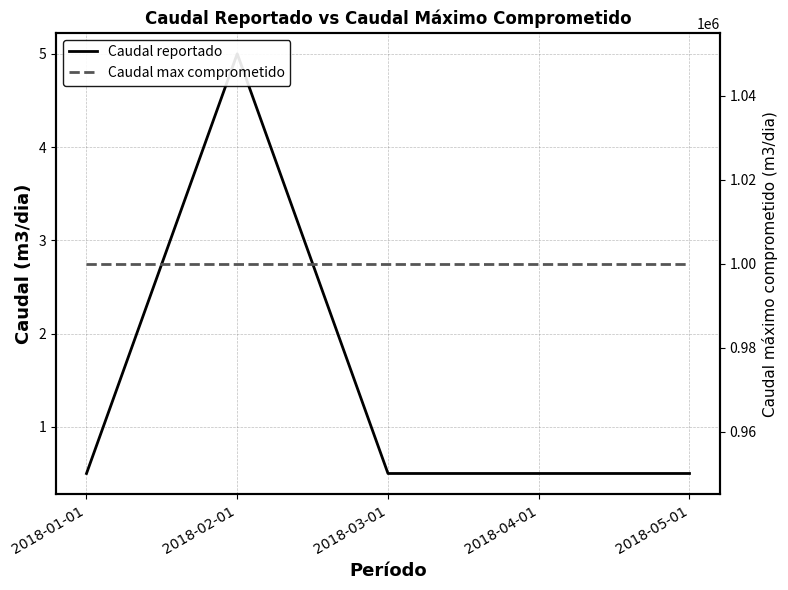

Read the Caudal max comprometido value at 2018-05-01.

999999.0